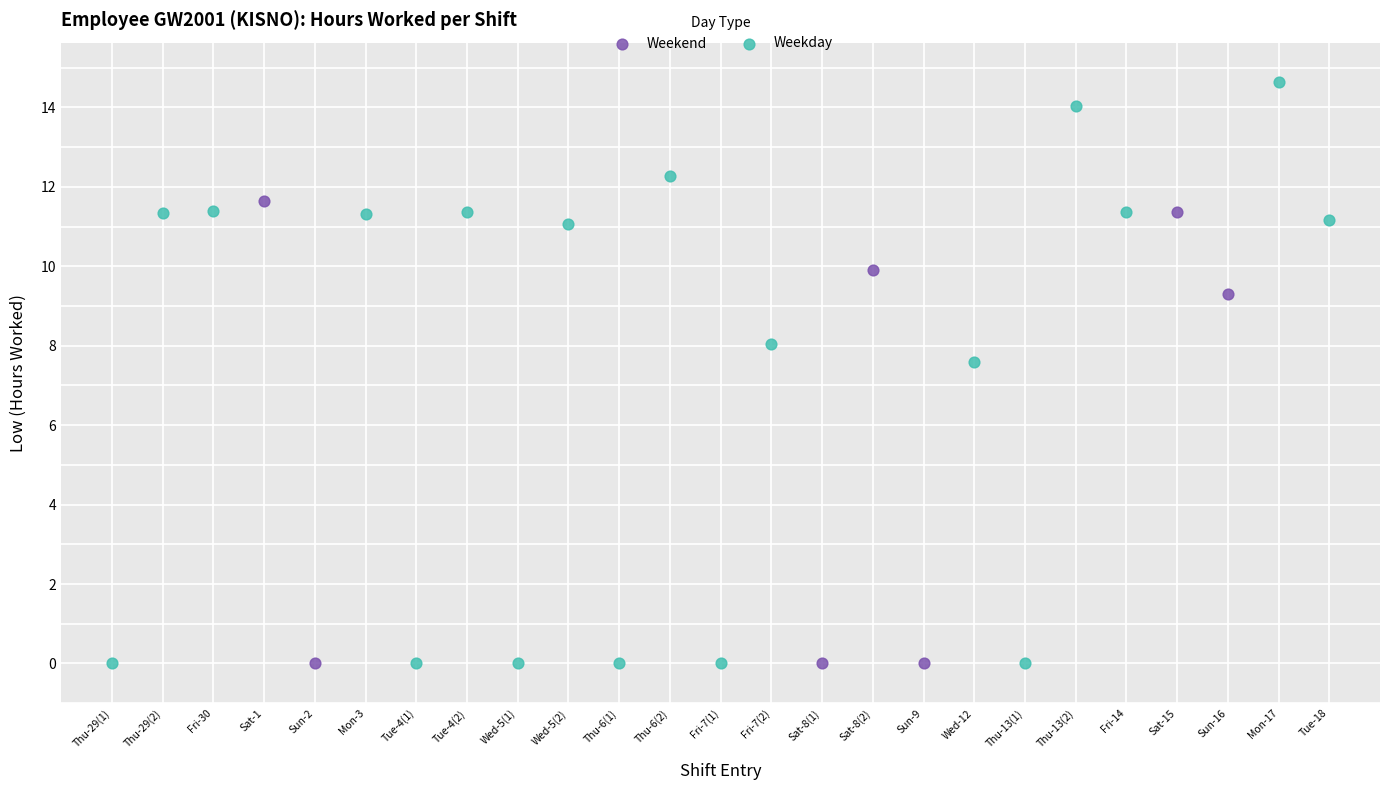

Which series has the largest Y range (max minus min)?

Weekday